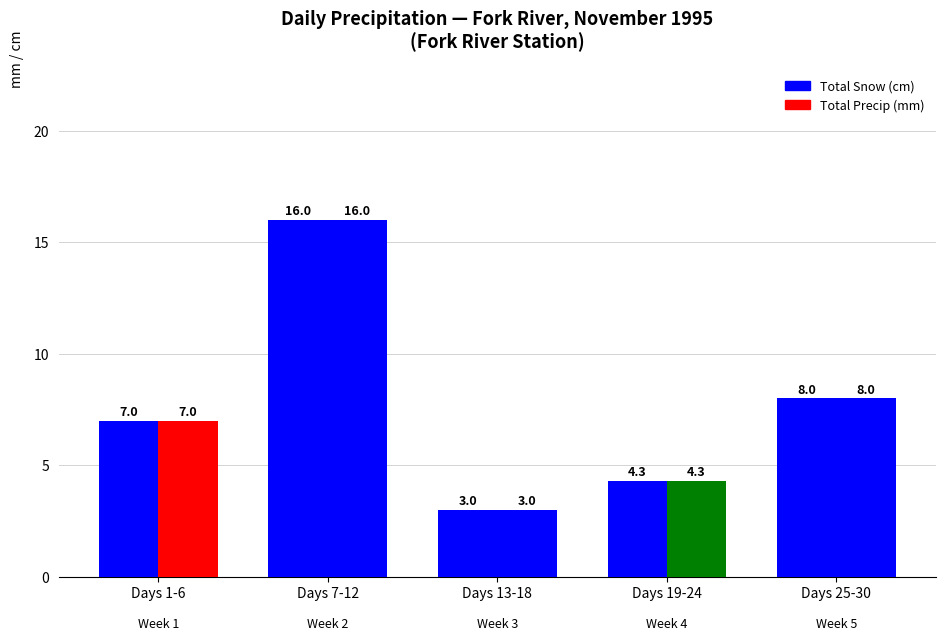

List the labels in order of Total Snow (cm) value, smallest first.

Days 13-18, Days 19-24, Days 1-6, Days 25-30, Days 7-12